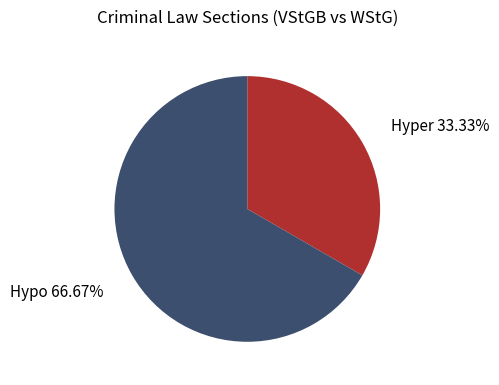

To the nearest percent, what is the average slice percentage?

50%